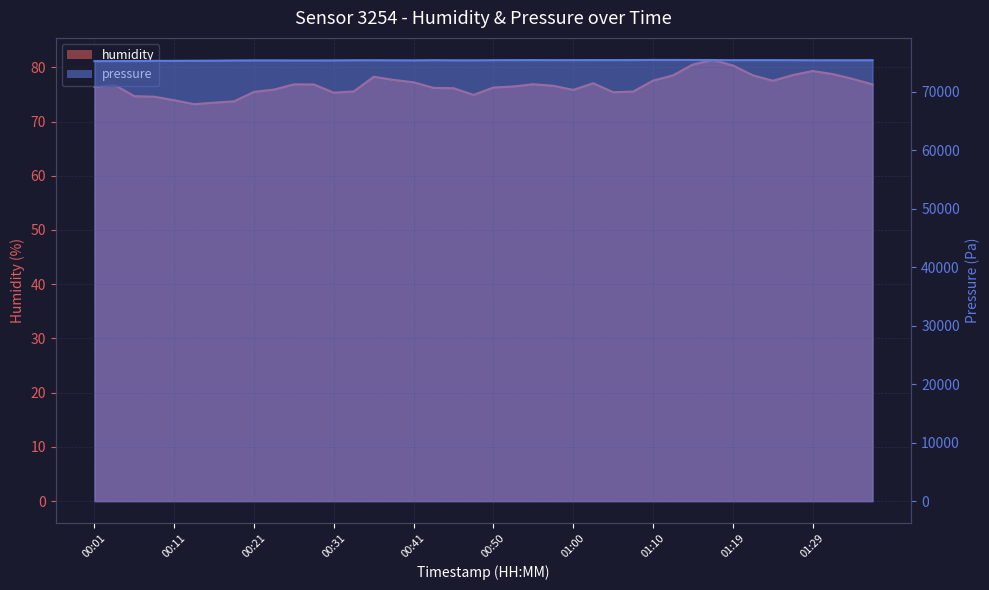

At which label is humidity closest to 77?

01:02